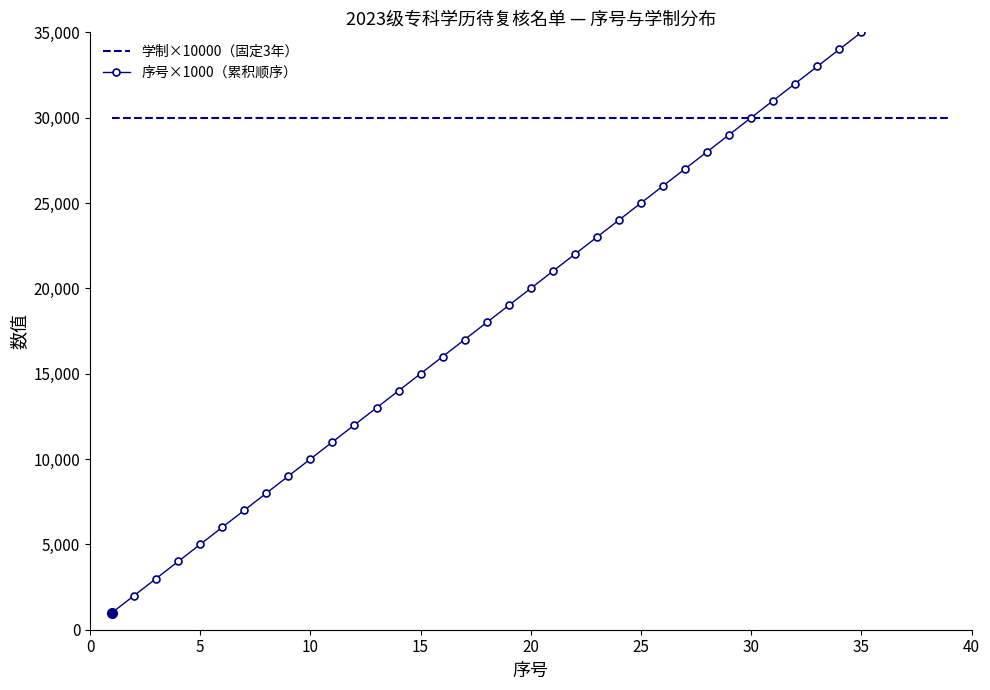

What are all the series names shown in the legend?

学制×10000（固定3年）, 序号×1000（累积顺序）